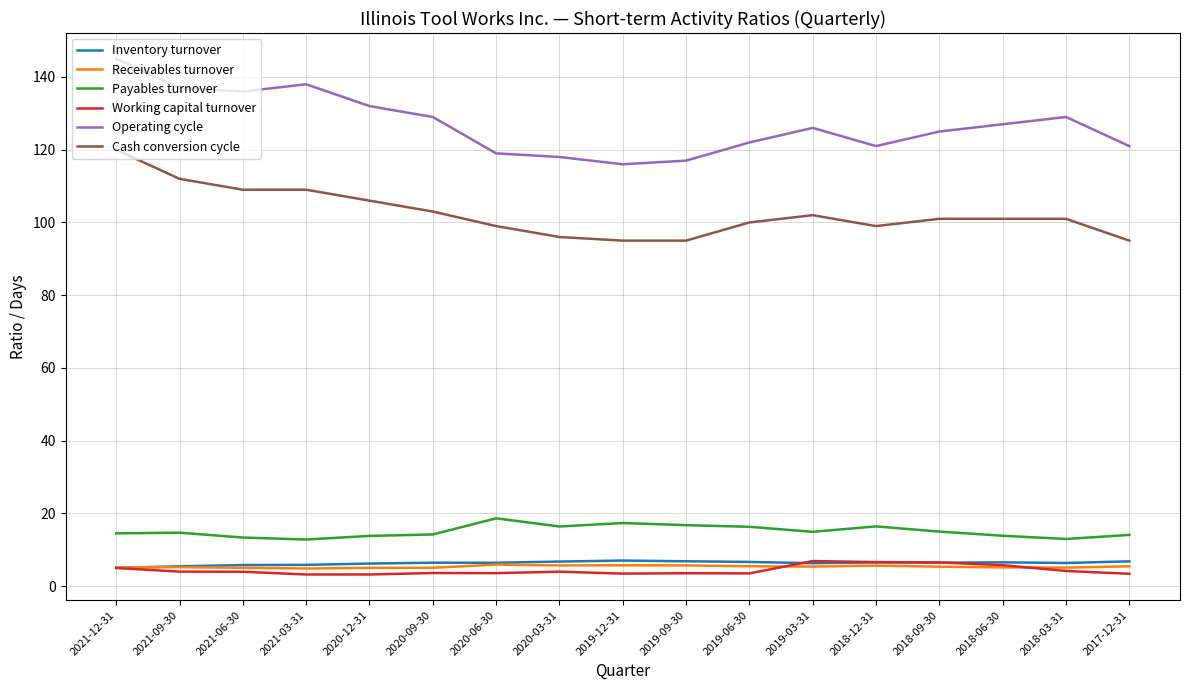

Is the value of Inventory turnover at 2018-03-31 greater than the value of Cash conversion cycle at 2021-09-30?

No